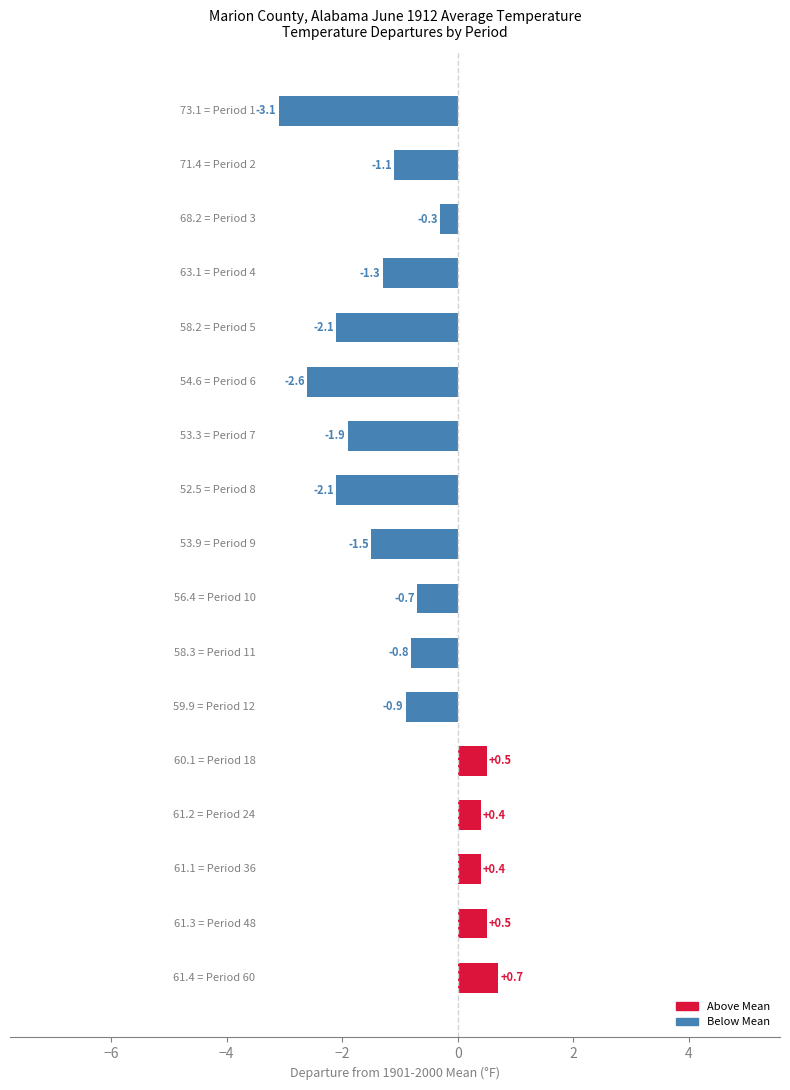

What is the value of the 12th bar from the top?

-0.9